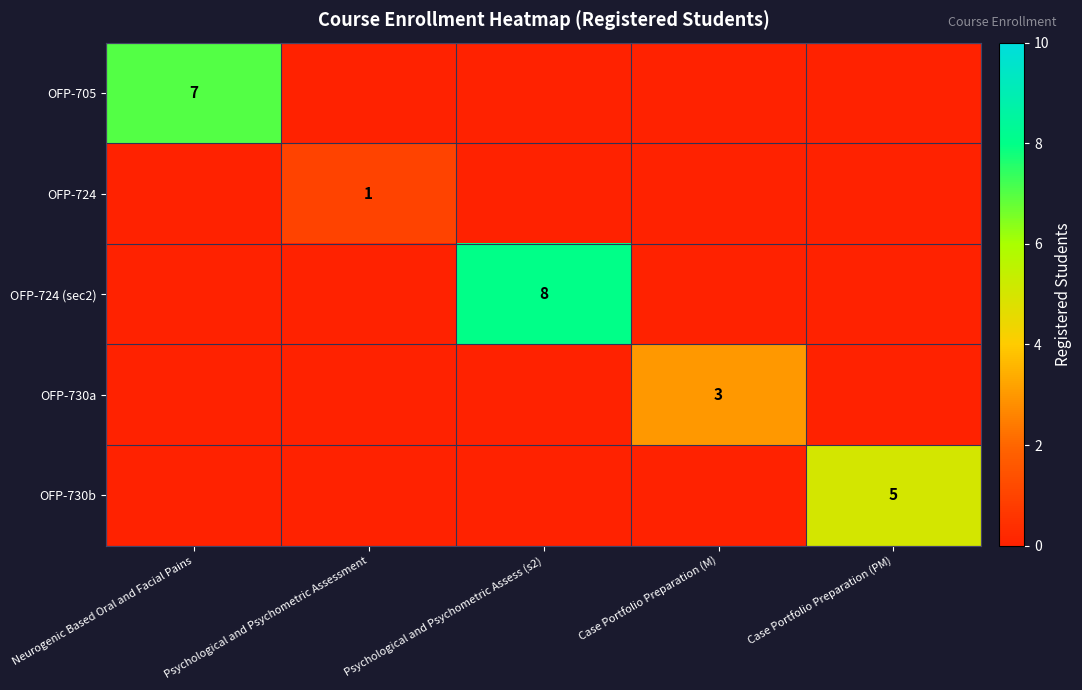

At which category is the sum across all series the highest?

Psychological and Psychometric Assess (s2)